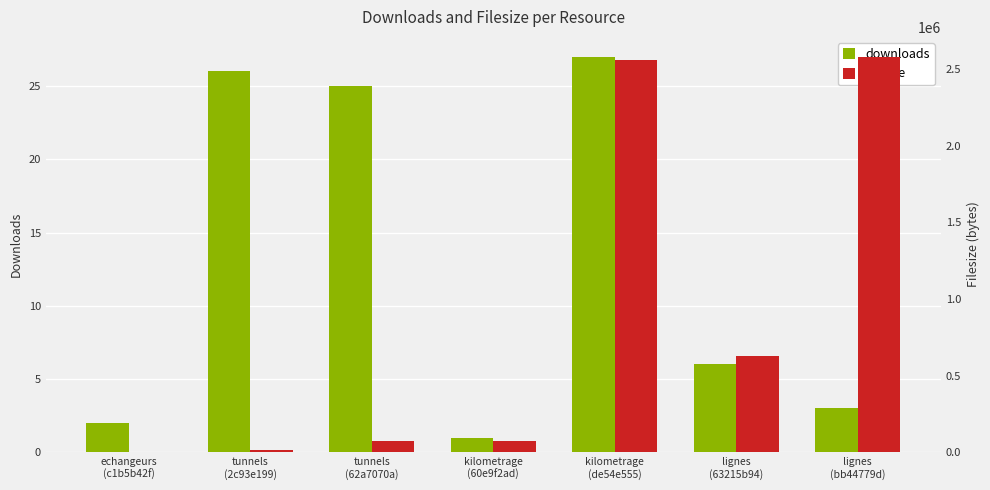

Reading right to left, extract all data points from this chart.

downloads: 3	6	27	1	25	26	2
filesize: 2581409	630417	2561356	71296	75775	12861	0